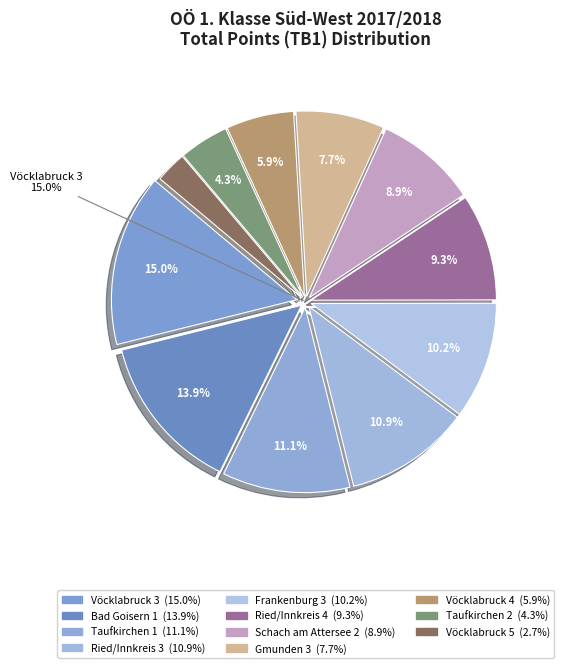

Does any single category account for the majority?

No